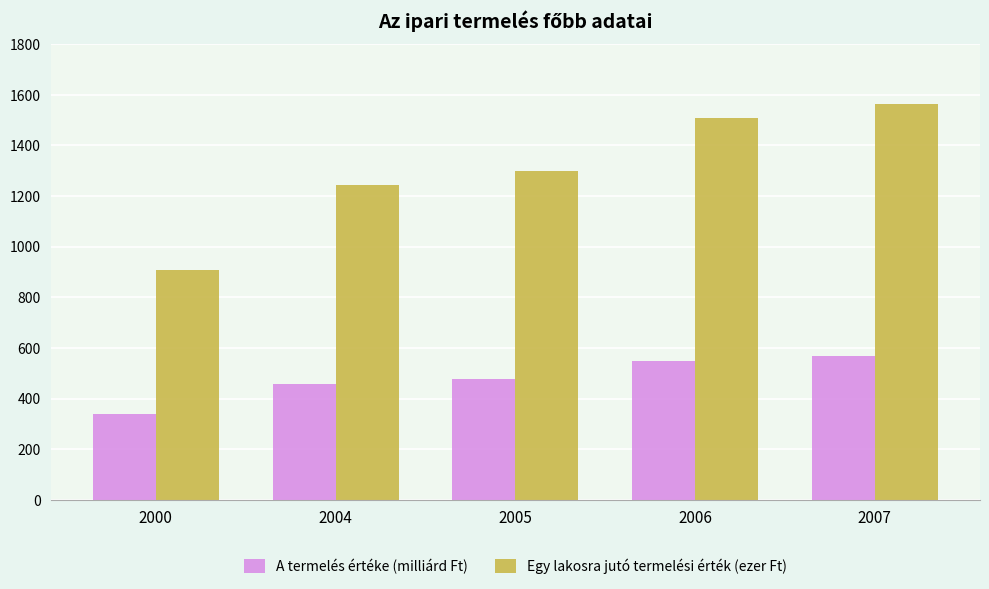

Is the value of Egy lakosra jutó termelési érték (ezer Ft) at 2004 greater than the value of A termelés értéke (milliárd Ft) at 2006?

Yes